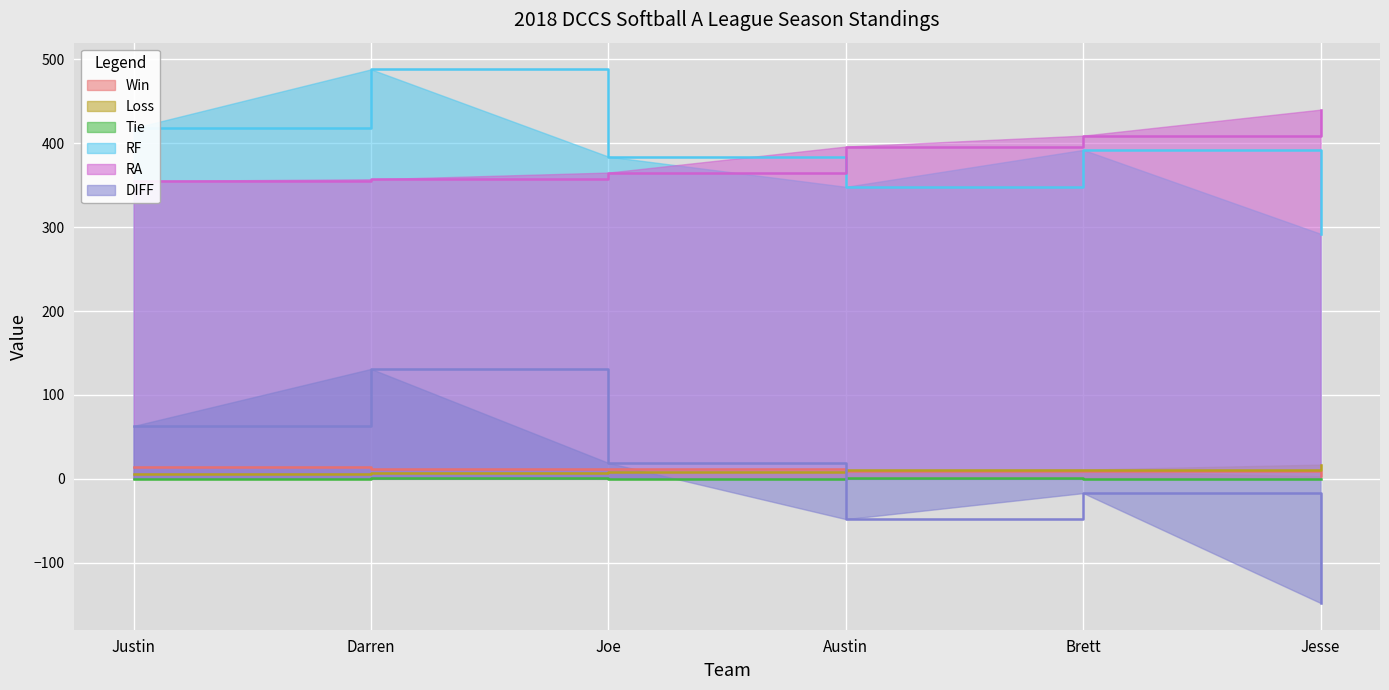

The value of Tie at Brett is 0. True or false?

False